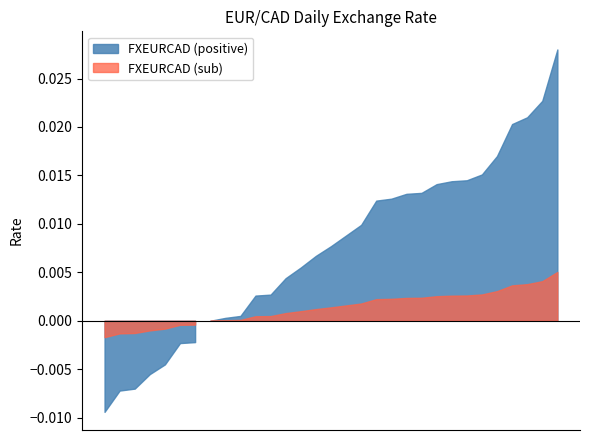

Does the chart have visible grid lines?

No